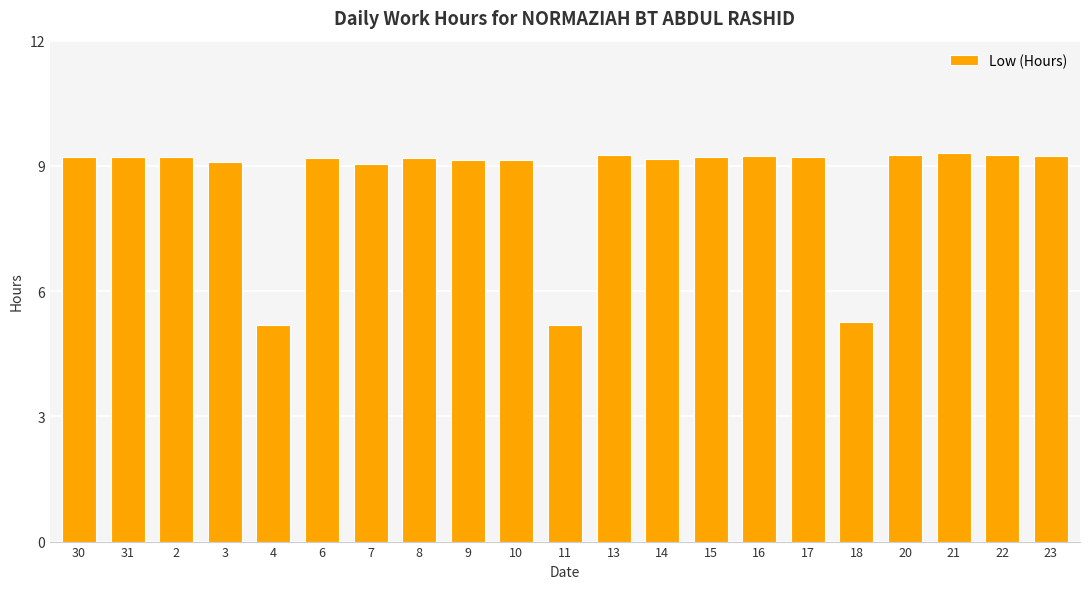

What is the average value?

8.6